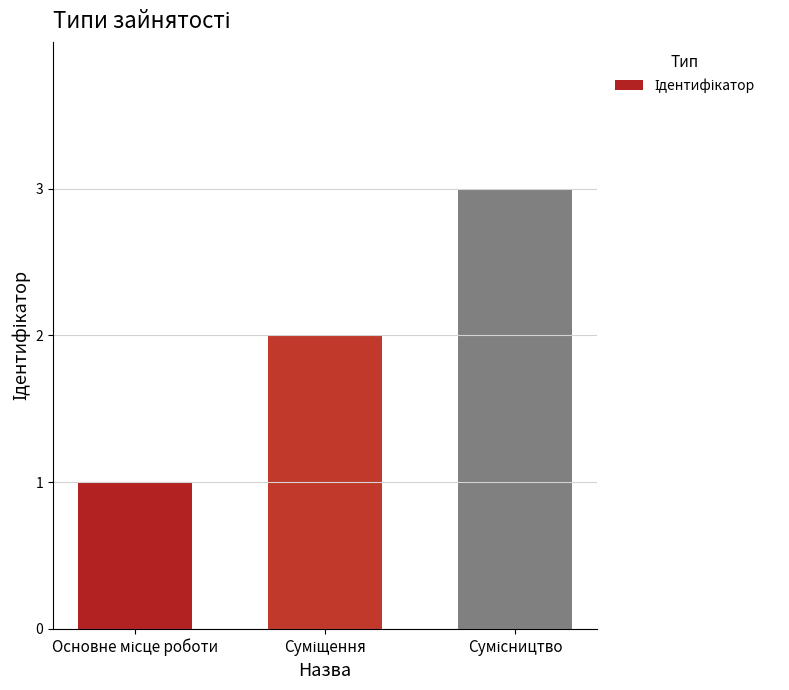

What is the sum of all values?

6